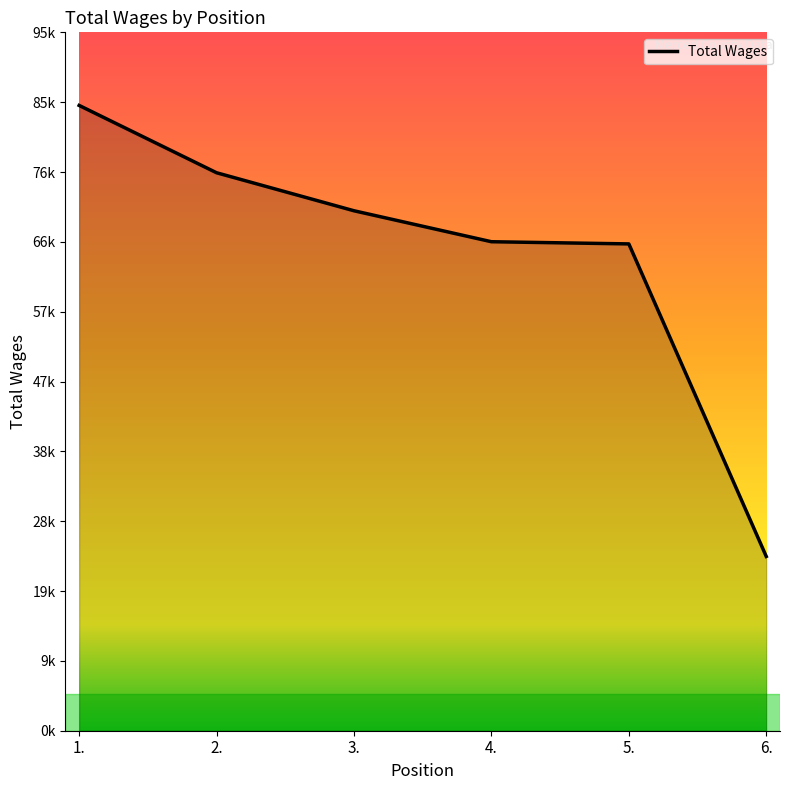

Does the chart display data point markers on the line(s)?

No